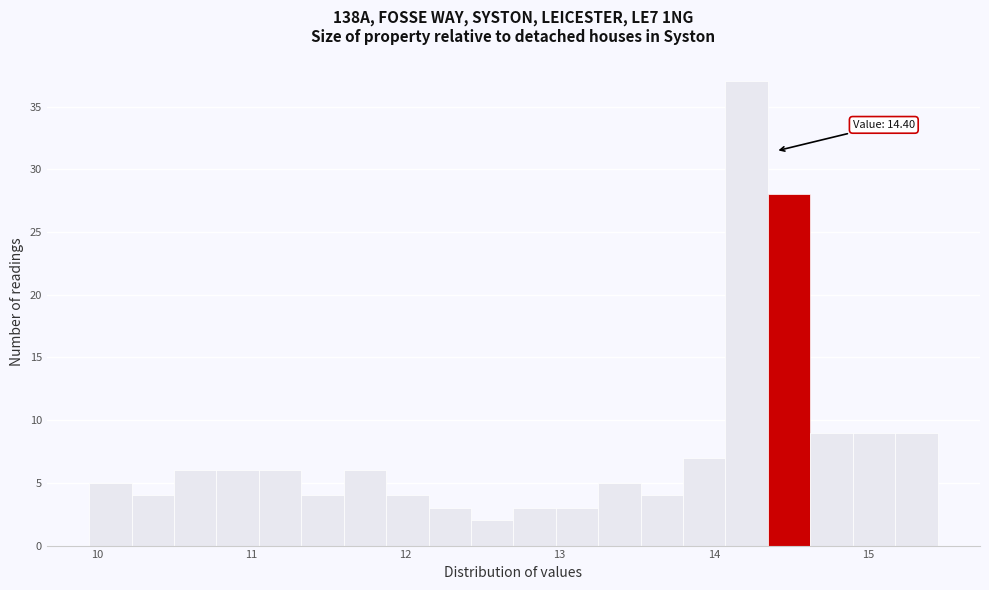

Read against the x-axis, roughly where is the centre of the tallest bar?

14.2